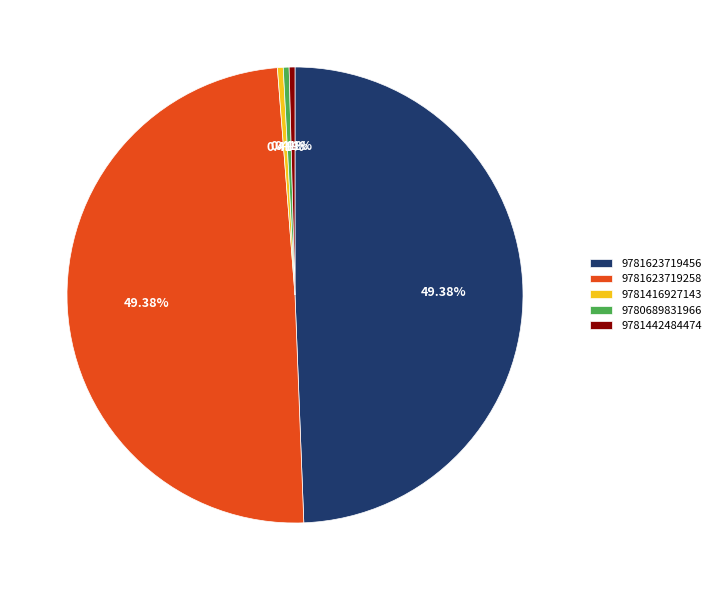

To the nearest percent, what is the difference between the largest and smallest slice percentages?

49%